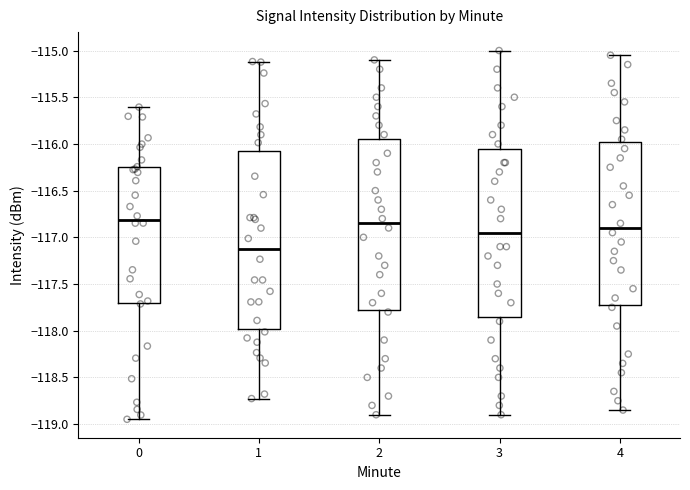

Where is the lower edge of the box at x = 2 on the y-axis? The values are not printed on the chart, so give them approximately, as read against the axis.

-117.75